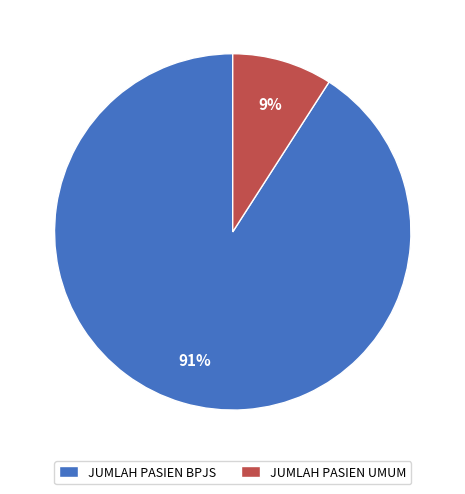

To the nearest percent, what is the difference between the JUMLAH PASIEN UMUM and JUMLAH PASIEN BPJS slice percentages?

82%